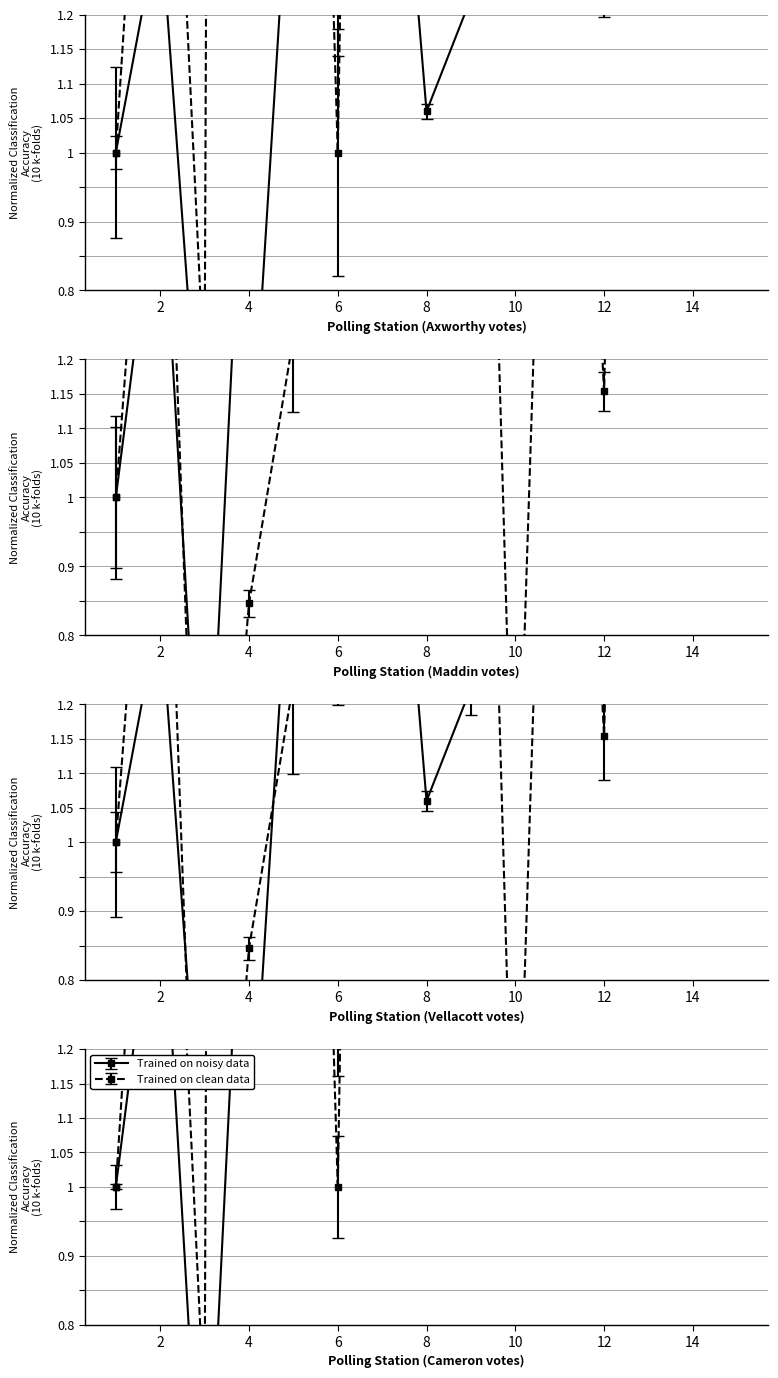

At which category does Chris Axworthy reach its first local peak?

2